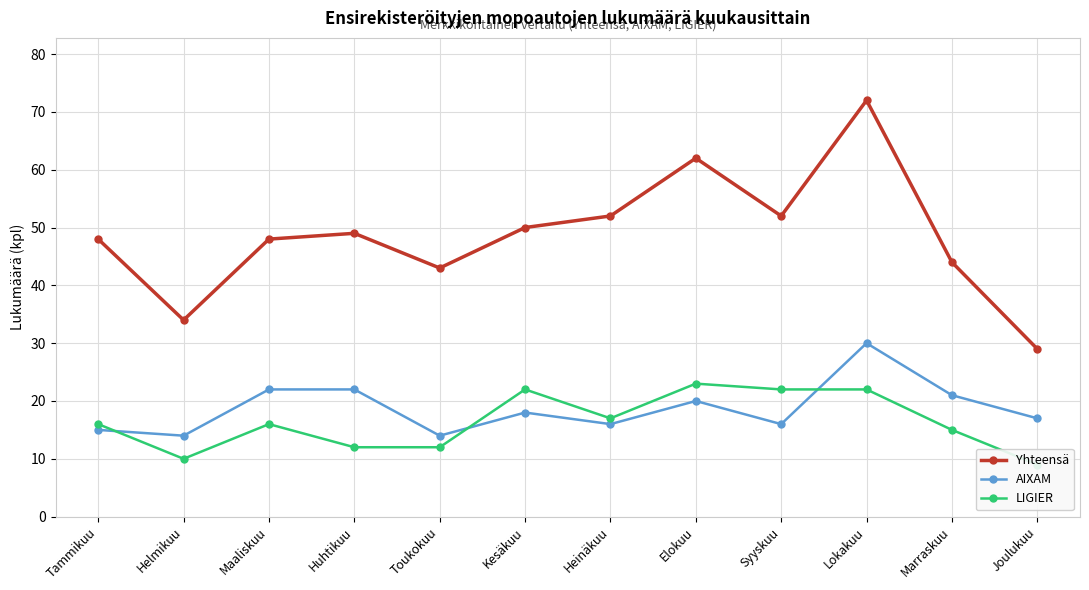

What is the average value of the Yhteensä series?

49